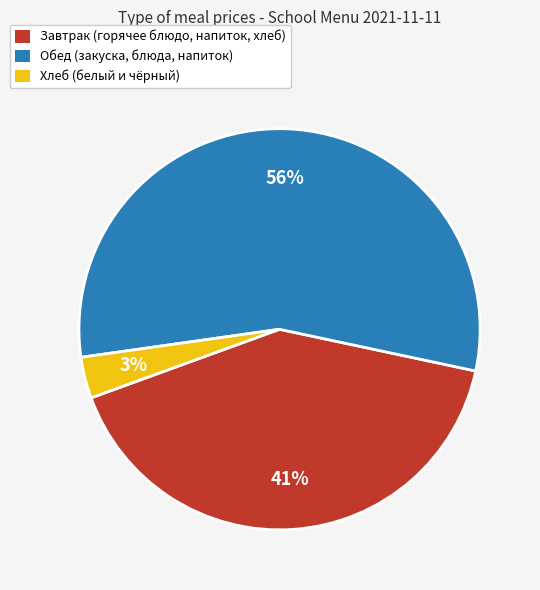

Is the sum of Завтрак (горячее блюдо, напиток, хлеб) and Обед (закуска, блюда, напиток) greater than half?

Yes